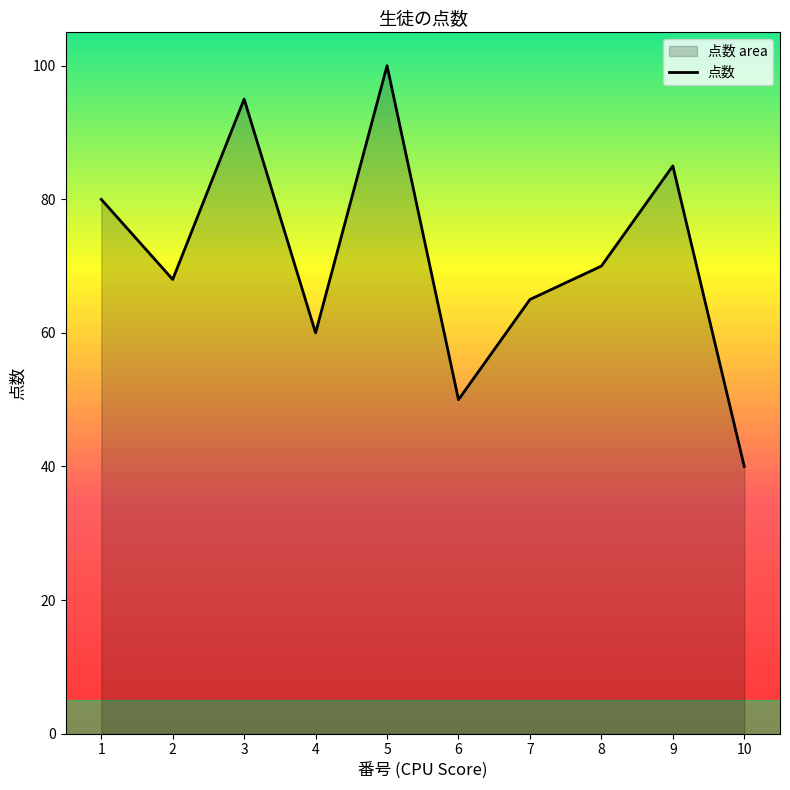

The value at 1 is 80. True or false?

True